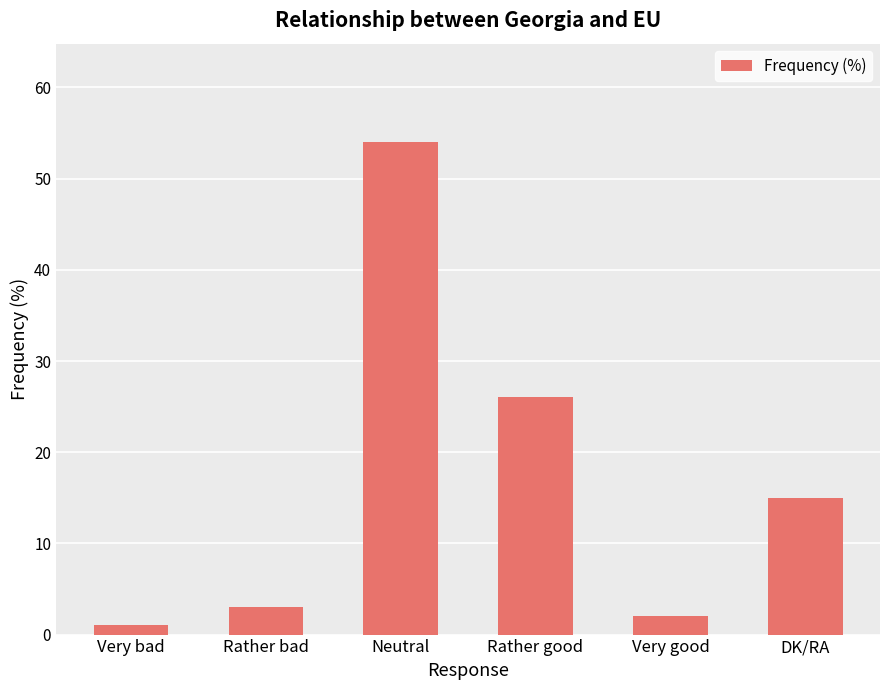

Rank the categories by value from lowest to highest.

Very bad, Very good, Rather bad, DK/RA, Rather good, Neutral